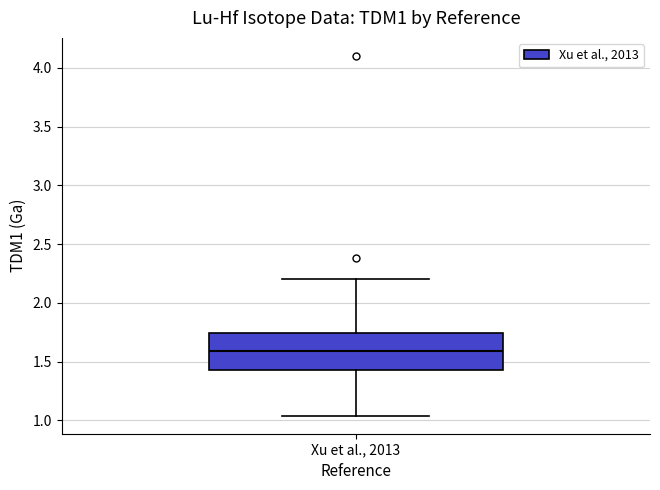

Where does the median line of the box for Xu et al., 2013 sit on the y-axis? The values are not printed on the chart, so give them approximately, as read against the axis.

1.60